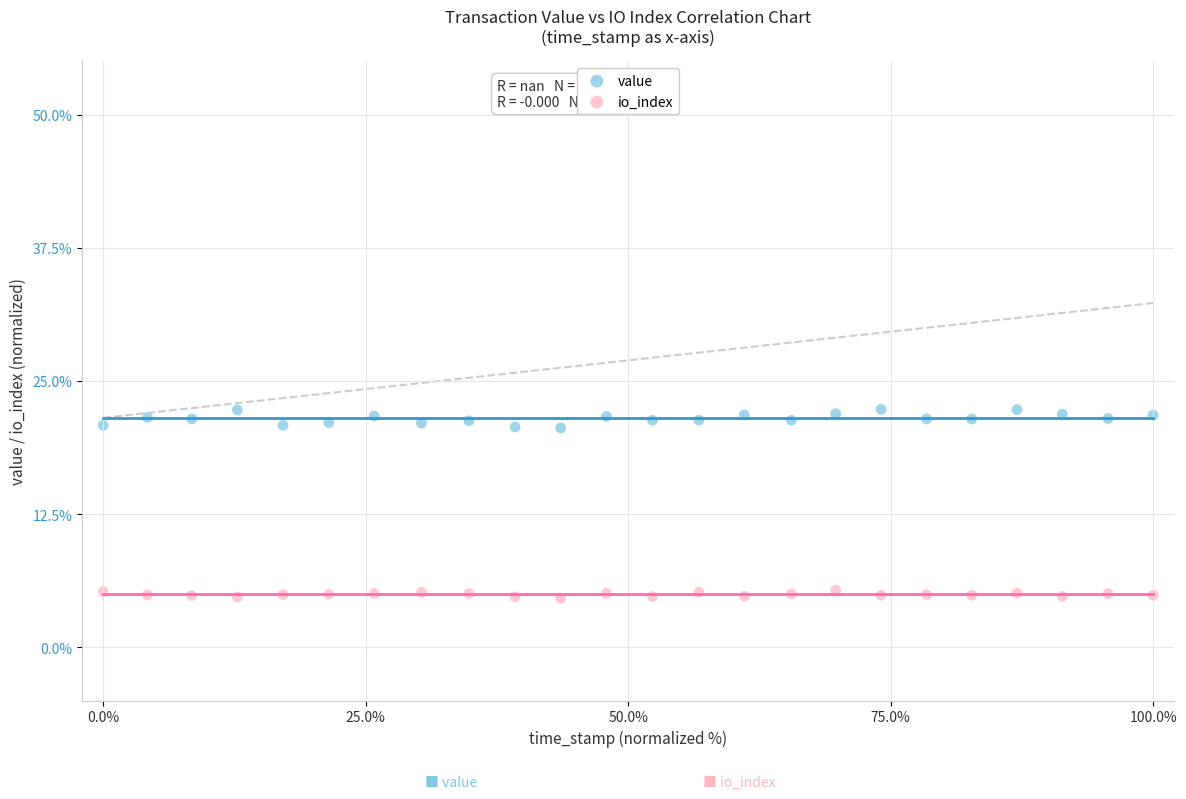

Which series reaches the maximum Y coordinate?

value